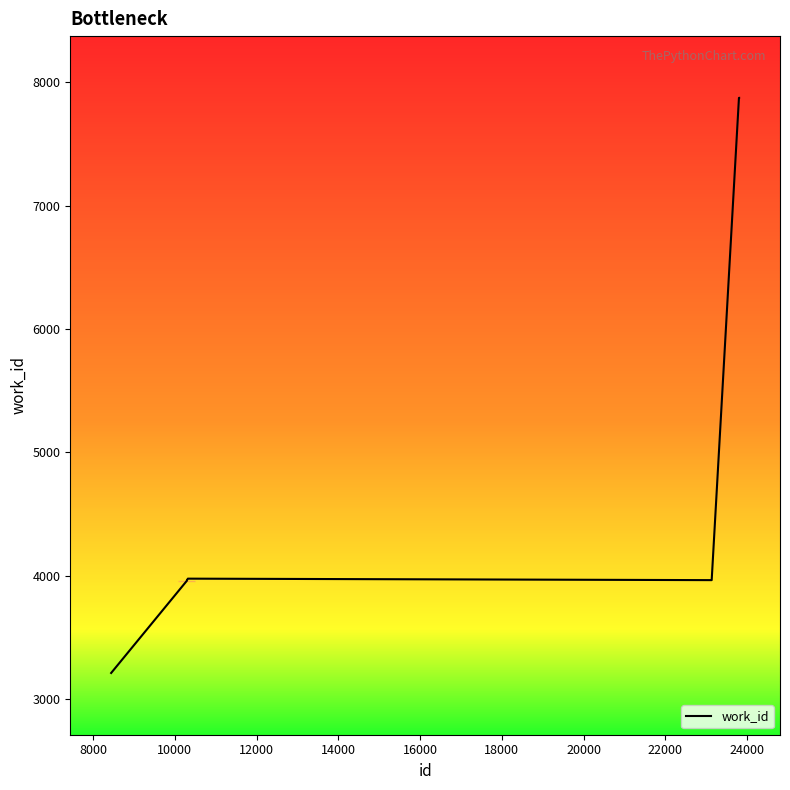

What is the greatest value displayed?

7872